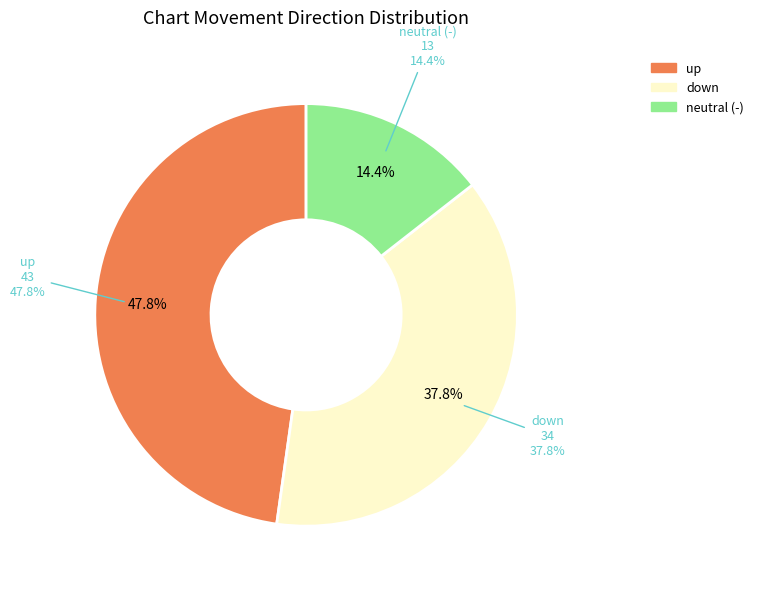

Is there a majority slice in this chart?

No